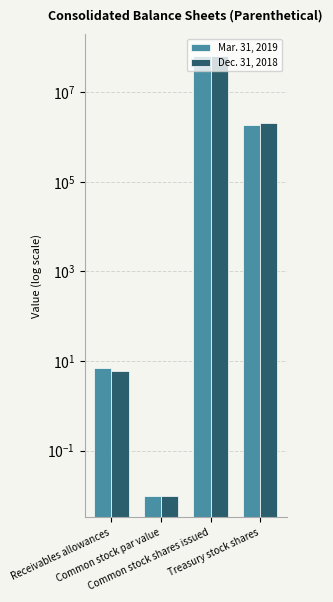

Rank the series by their maximum value, from highest to lowest.

Mar. 31, 2019, Dec. 31, 2018